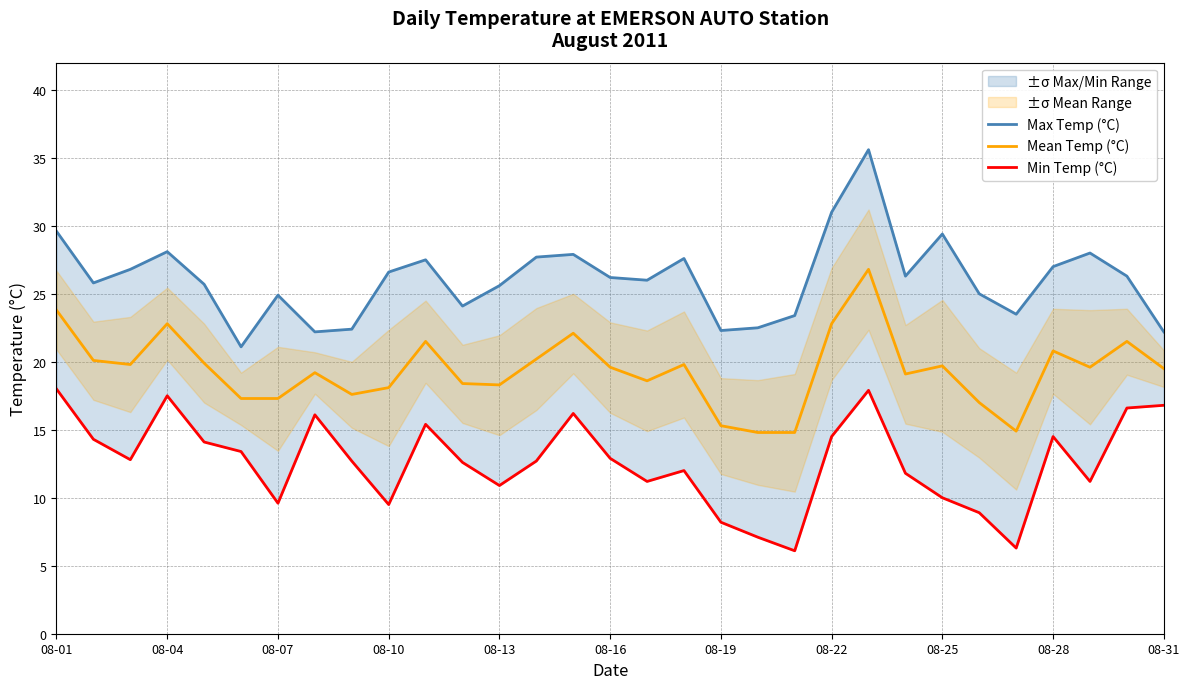

True or false: Mean Temp (°C) and Min Temp (°C) intersect in this chart.

False